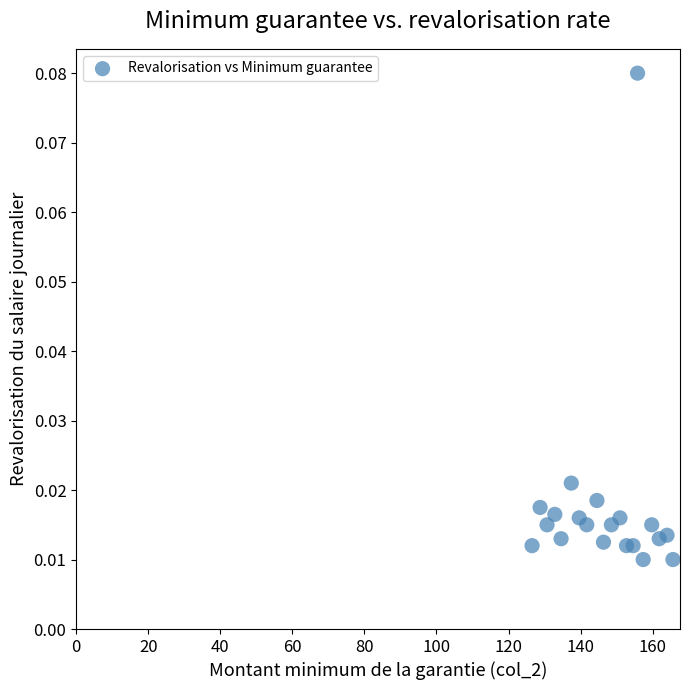

What is the range of X values (max minus min)?

39.1